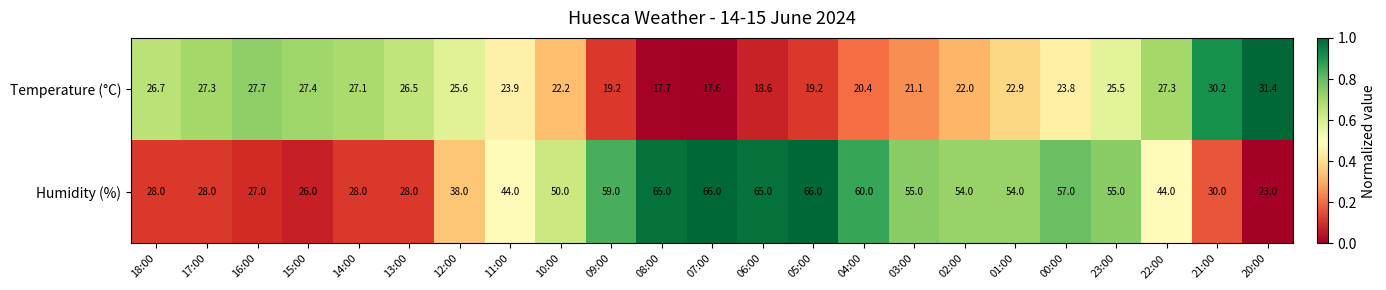

How many distinct data groups are displayed?

2